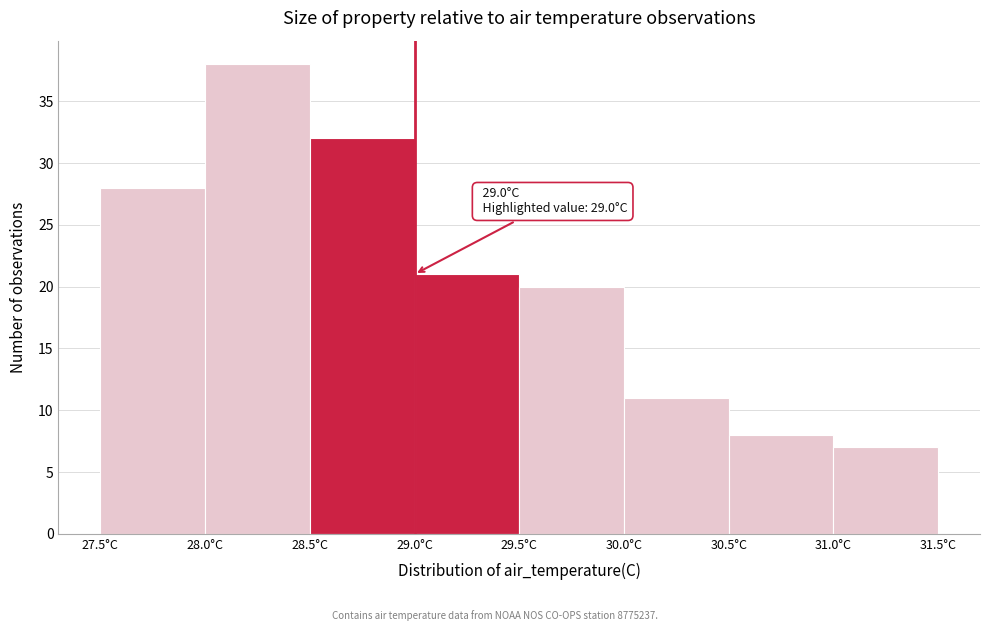

Over which range of the x-axis is the bar tallest?

28.0 to 28.5